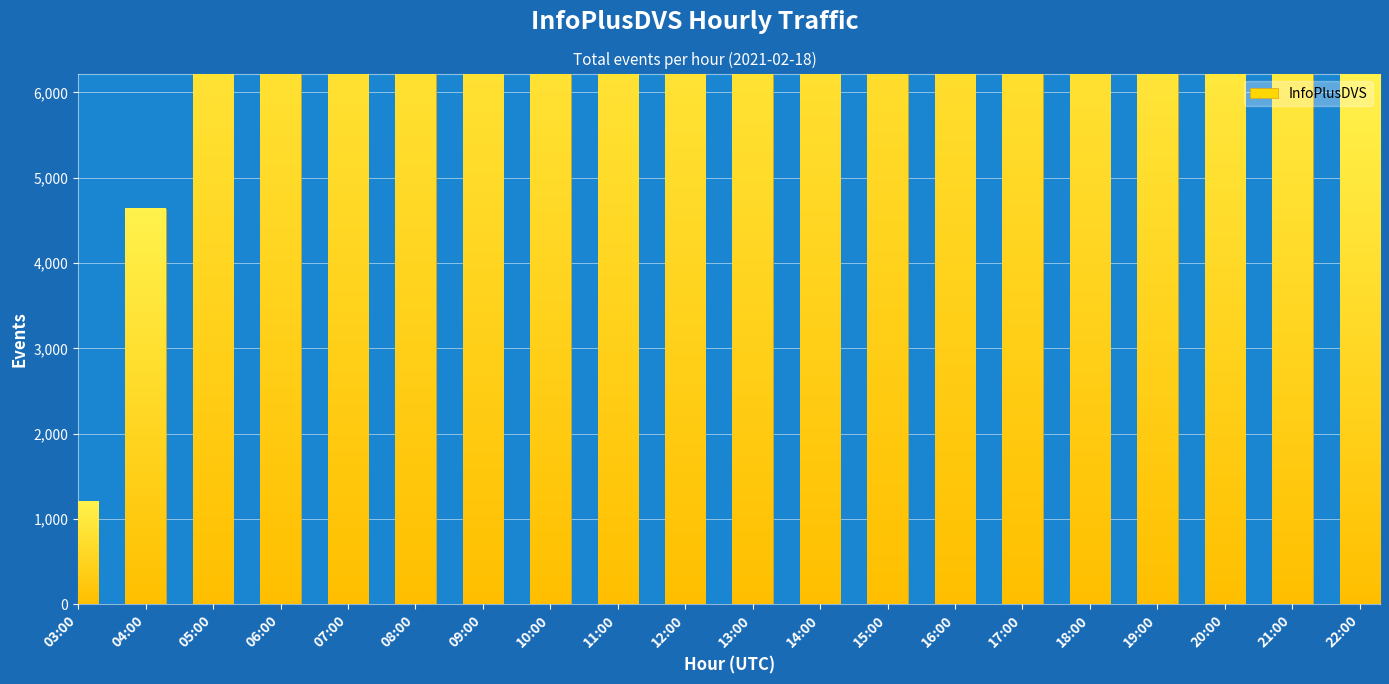

List the labels in order of value, smallest first.

03:00, 04:00, 22:00, 21:00, 20:00, 19:00, 12:00, 11:00, 05:00, 13:00, 10:00, 09:00, 18:00, 07:00, 08:00, 06:00, 14:00, 17:00, 16:00, 15:00